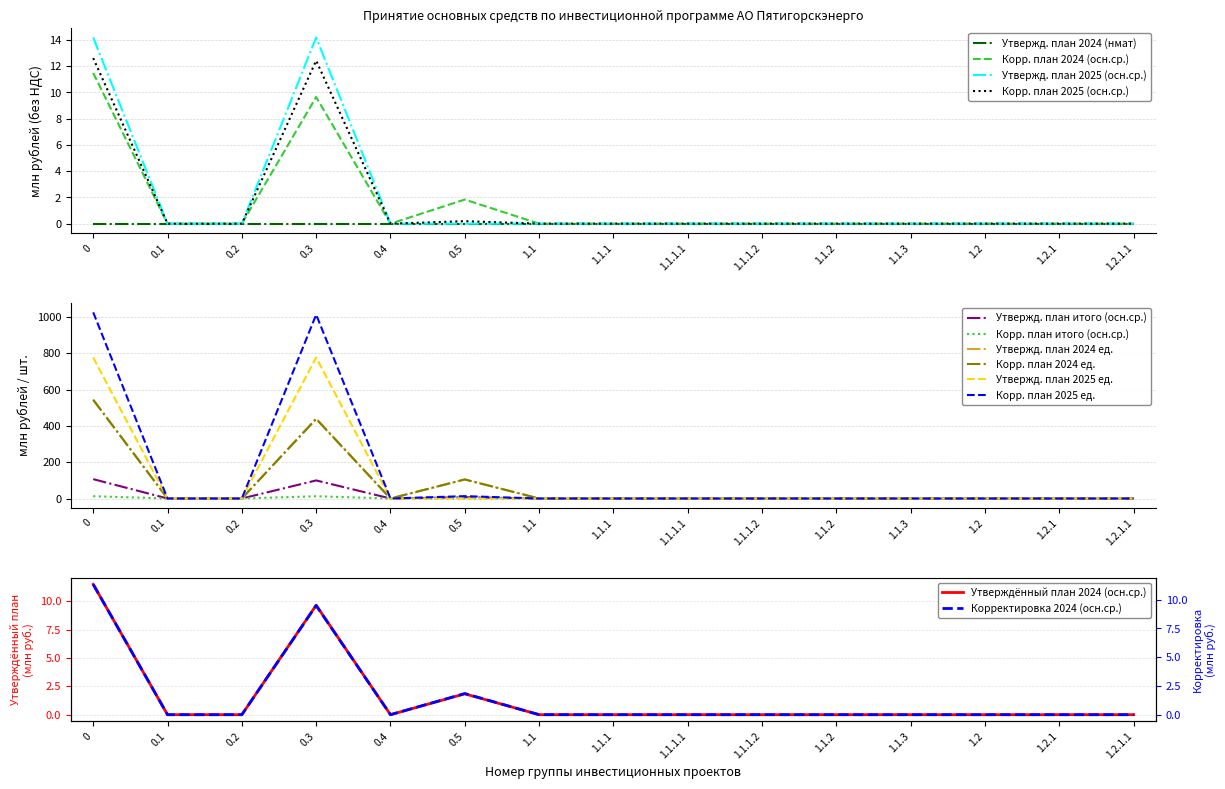

Is it true that Утвержд. план 2025 (осн.ср.) equals 0.0 at 1.1.1?

True